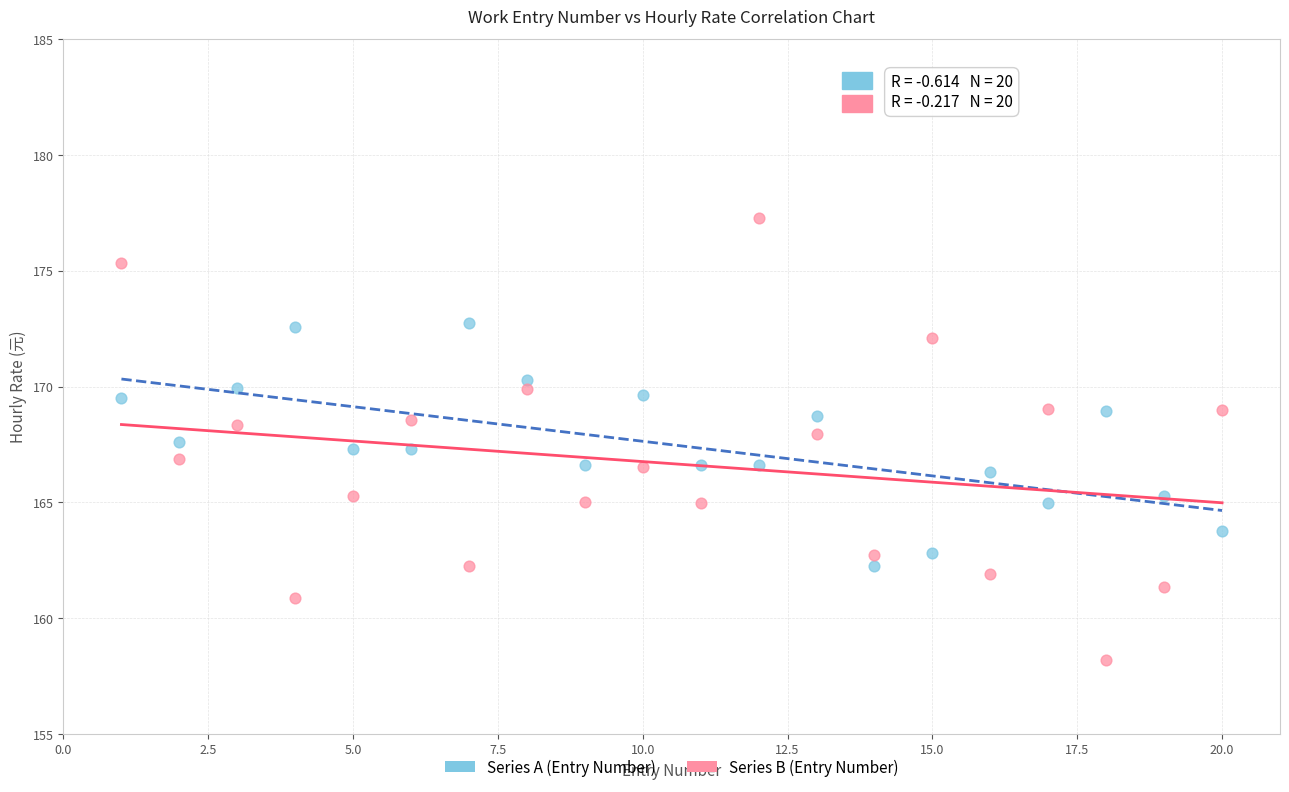

Across all data points, what is the range of Y values (max minus min)?

19.1